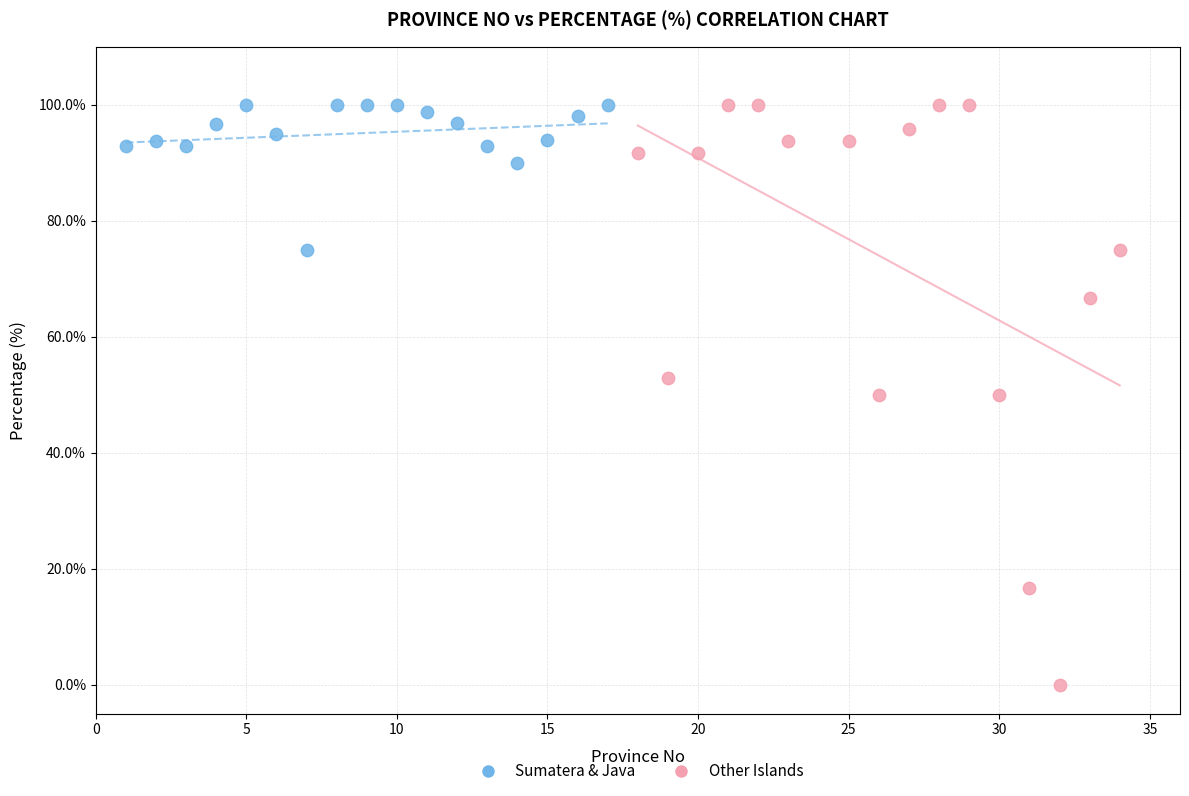

What are all the series names shown in the legend?

Sumatera & Java, Other Islands